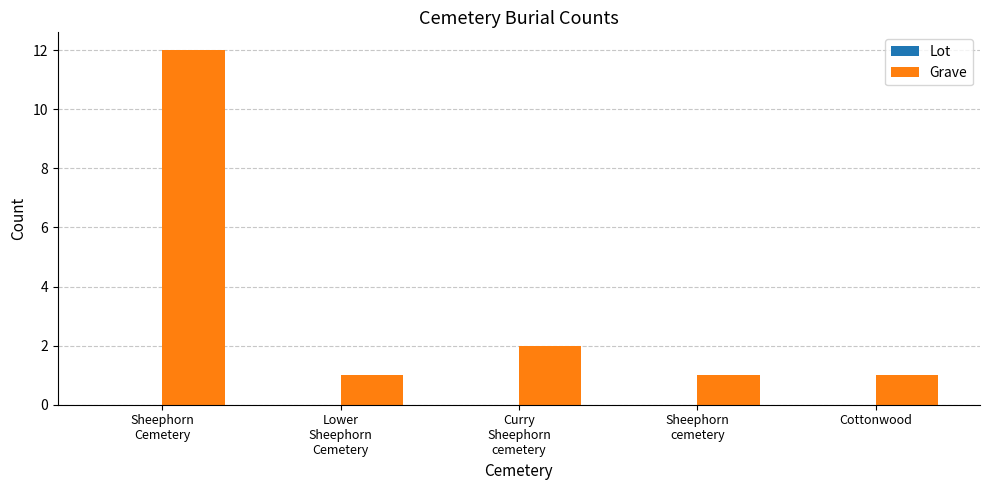

Which label corresponds to the largest value in the chart?

Sheephorn
Cemetery